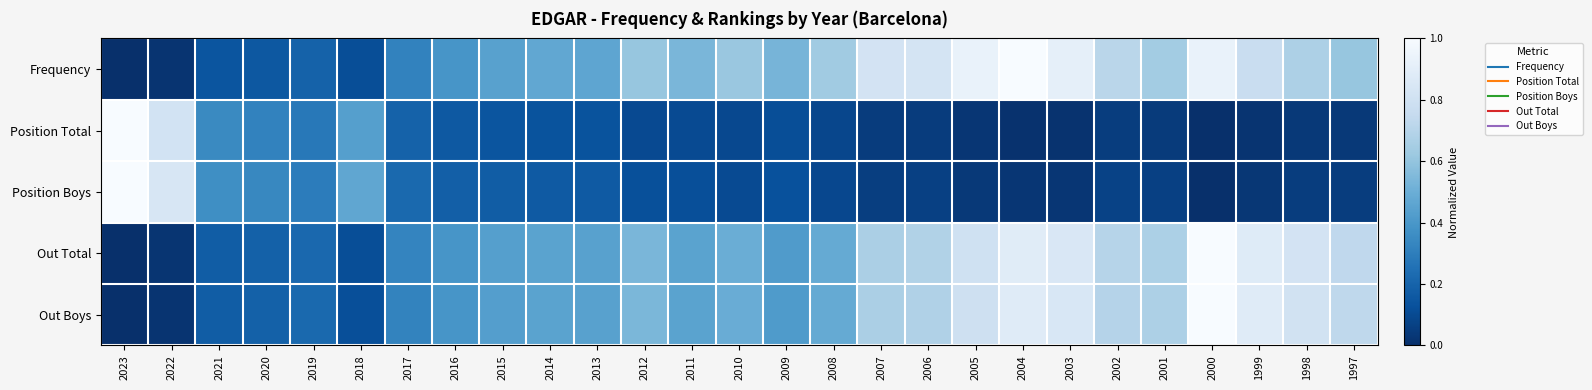

Reading left to right, list all the values displayed in this chart.

Frequency: 2023=0.0	2022=0.0	2021=0.1	2020=0.2	2019=0.2	2018=0.1	2017=0.3	2016=0.4	2015=0.4	2014=0.5	2013=0.5	2012=0.6	2011=0.5	2010=0.6	2009=0.5	2008=0.6	2007=0.8	2006=0.8	2005=0.9	2004=1.0	2003=0.9	2002=0.7	2001=0.6	2000=0.9	1999=0.8	1998=0.7	1997=0.6
Position Total: 2023=1.0	2022=0.8	2021=0.3	2020=0.3	2019=0.3	2018=0.4	2017=0.2	2016=0.2	2015=0.1	2014=0.1	2013=0.1	2012=0.1	2011=0.1	2010=0.1	2009=0.1	2008=0.1	2007=0.0	2006=0.1	2005=0.0	2004=0.0	2003=0.0	2002=0.1	2001=0.0	2000=0.0	1999=0.0	1998=0.0	1997=0.0
Position Boys: 2023=1.0	2022=0.8	2021=0.4	2020=0.3	2019=0.3	2018=0.5	2017=0.2	2016=0.2	2015=0.2	2014=0.2	2013=0.2	2012=0.1	2011=0.1	2010=0.1	2009=0.1	2008=0.1	2007=0.1	2006=0.1	2005=0.0	2004=0.0	2003=0.0	2002=0.1	2001=0.1	2000=0.0	1999=0.0	1998=0.1	1997=0.1
Out Total: 2023=0.0	2022=0.0	2021=0.2	2020=0.2	2019=0.2	2018=0.1	2017=0.3	2016=0.4	2015=0.4	2014=0.5	2013=0.4	2012=0.5	2011=0.5	2010=0.5	2009=0.4	2008=0.5	2007=0.7	2006=0.7	2005=0.8	2004=0.9	2003=0.8	2002=0.7	2001=0.7	2000=1.0	1999=0.9	1998=0.8	1997=0.7
Out Boys: 2023=0.0	2022=0.0	2021=0.2	2020=0.2	2019=0.2	2018=0.1	2017=0.3	2016=0.4	2015=0.4	2014=0.5	2013=0.4	2012=0.5	2011=0.5	2010=0.5	2009=0.4	2008=0.5	2007=0.7	2006=0.7	2005=0.8	2004=0.9	2003=0.8	2002=0.7	2001=0.7	2000=1.0	1999=0.9	1998=0.8	1997=0.7